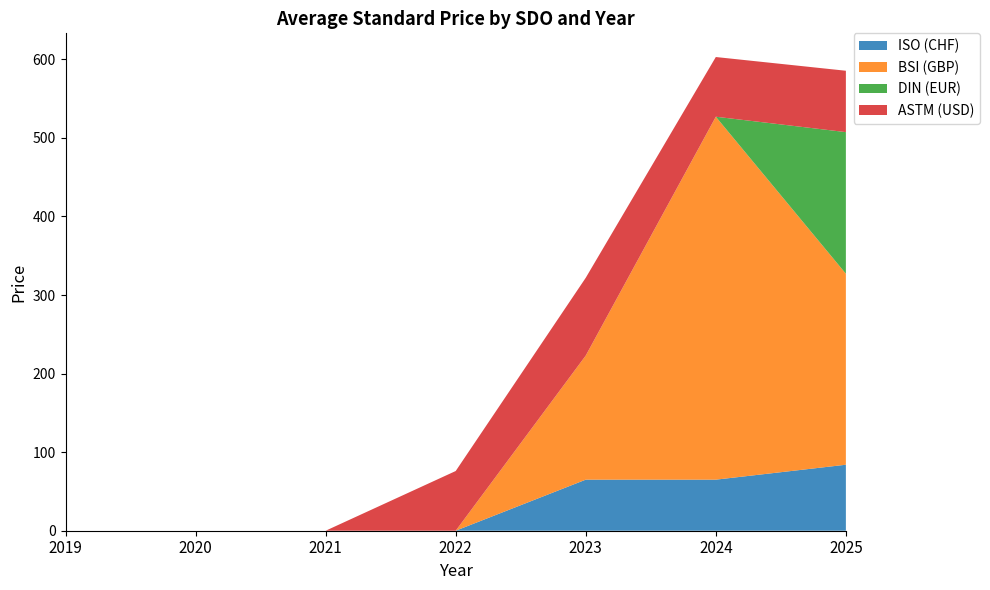

Which category has the highest value in the ISO (CHF) series?

2025